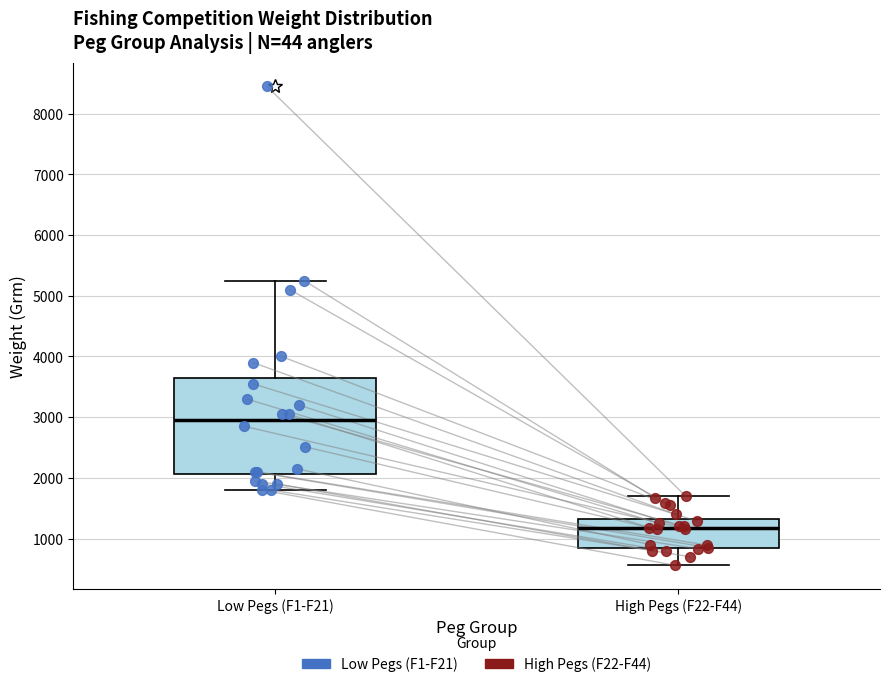

Which box has the highest median line?

Low Pegs (F1-F21)